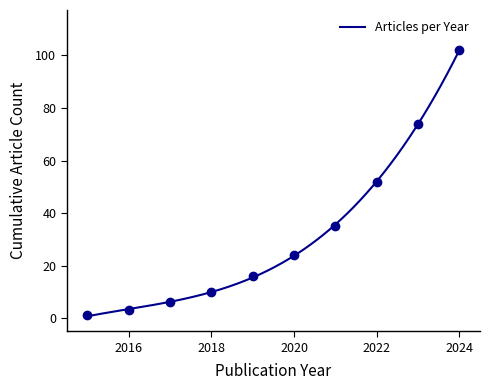

What is the sum of the values at 2022 and 2019?

68